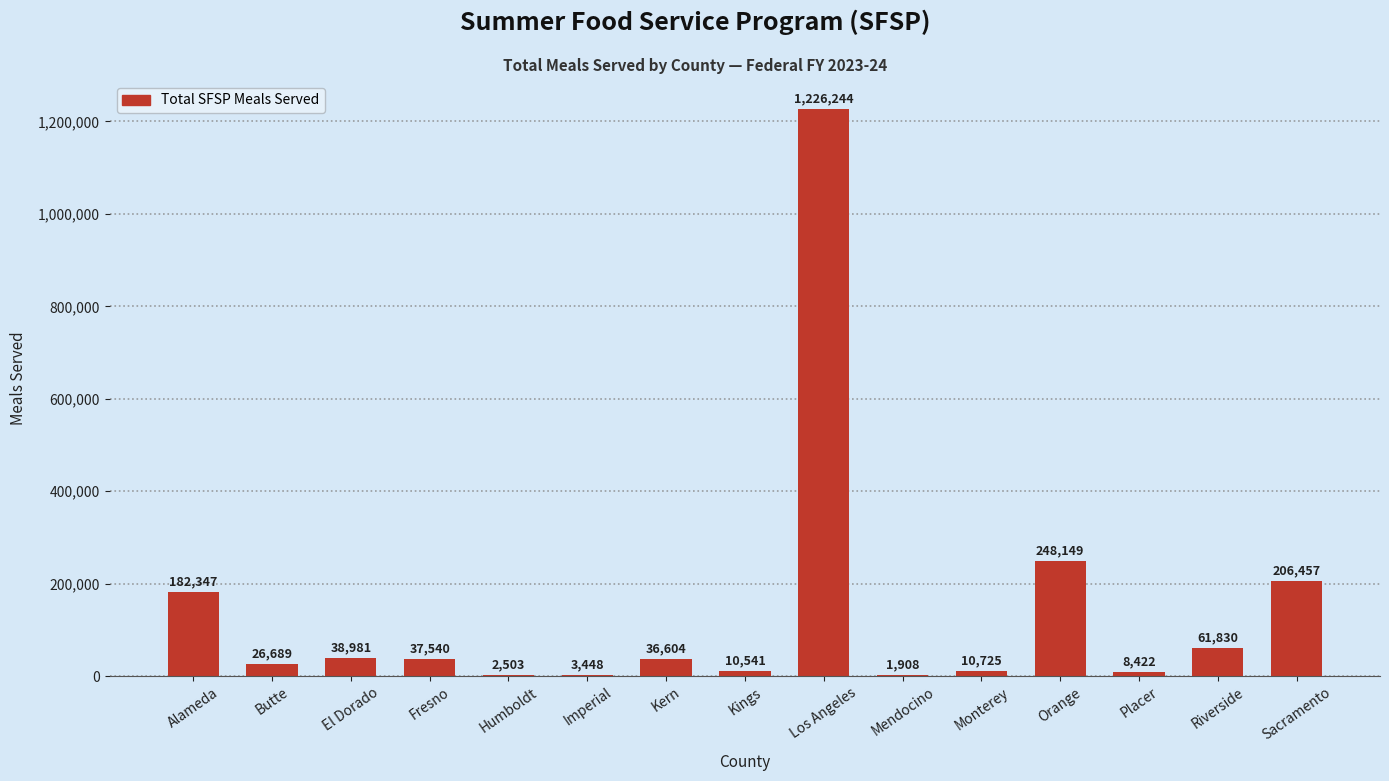

Which label corresponds to the largest value in the chart?

Los Angeles